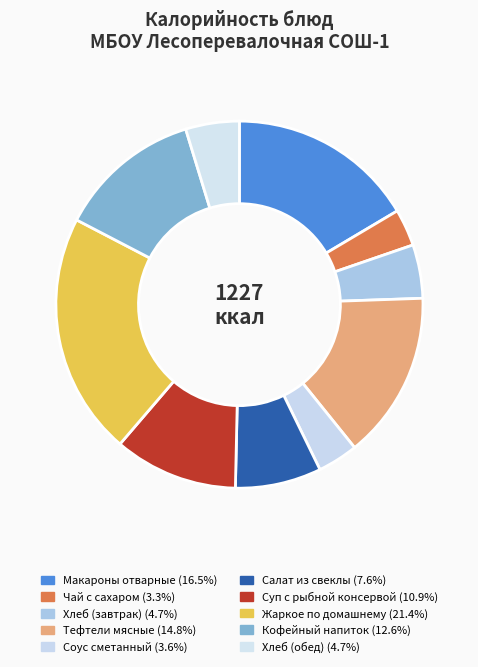

Is there a majority slice in this chart?

No